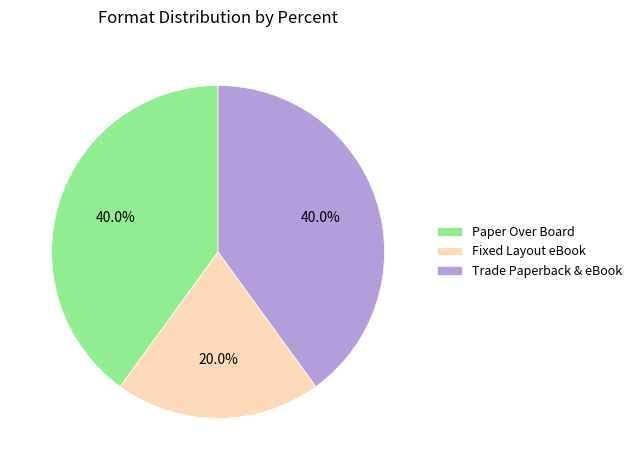

Between Trade Paperback & eBook and Fixed Layout eBook, which is larger?

Trade Paperback & eBook